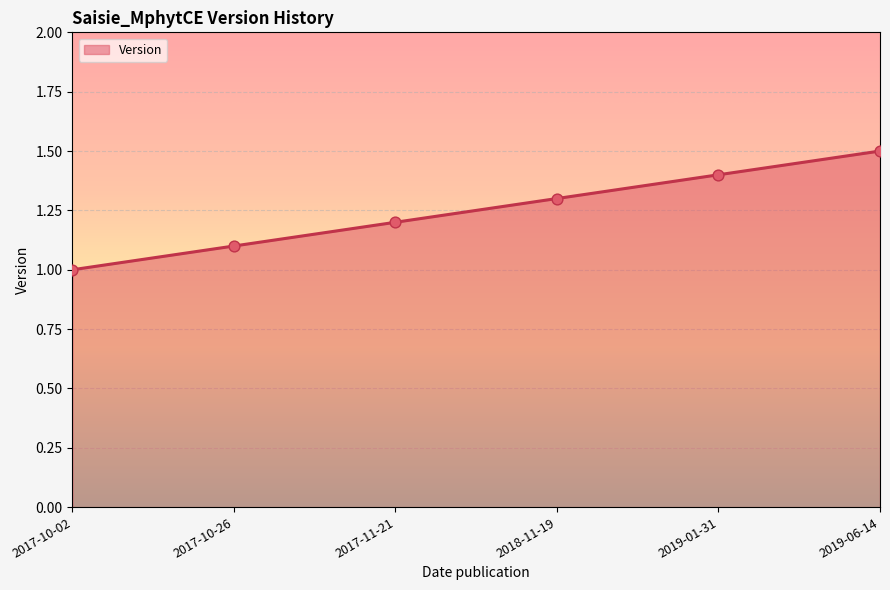

Which has a higher value, 2019-01-31 or 2017-10-02?

2019-01-31